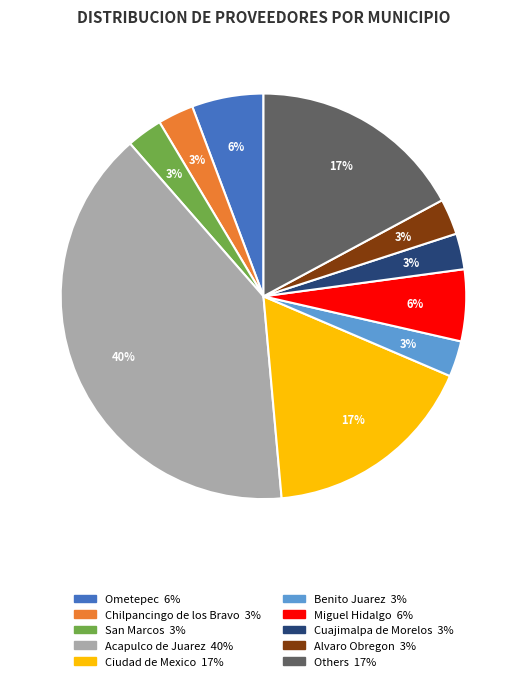

Is there any slice that represents more than half of the pie?

No